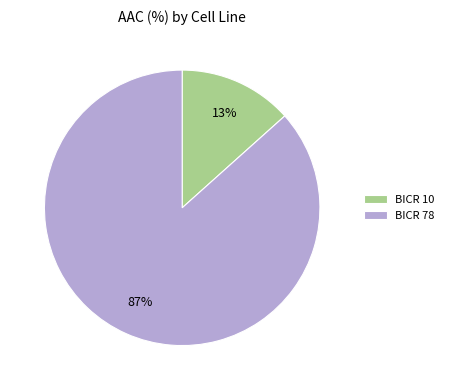

What percentage is the BICR 78 slice, to the nearest percent?

87%